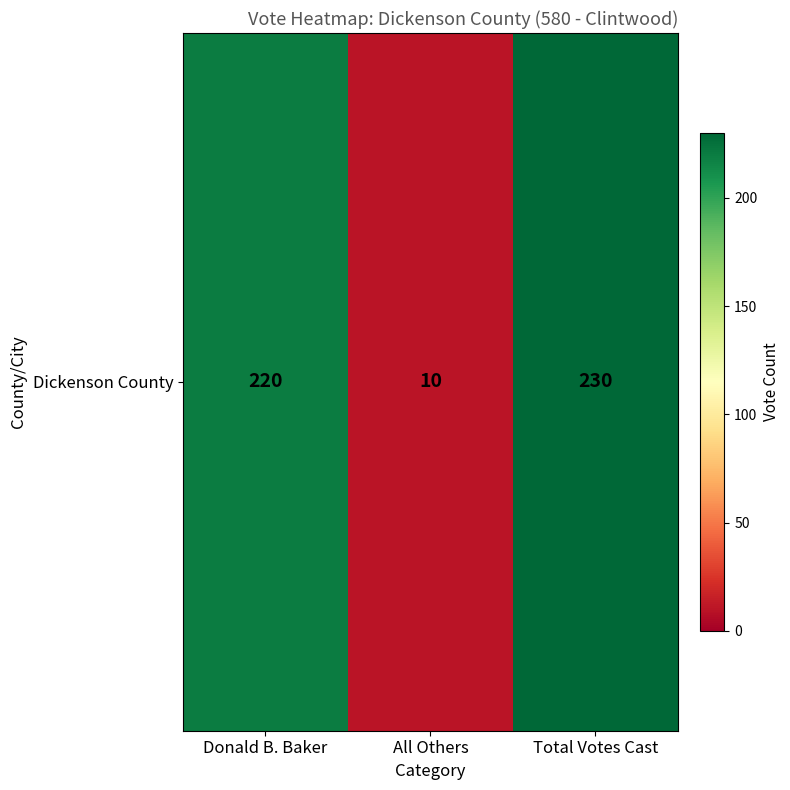

What is the change in value from Donald B. Baker to Total Votes Cast?

+10